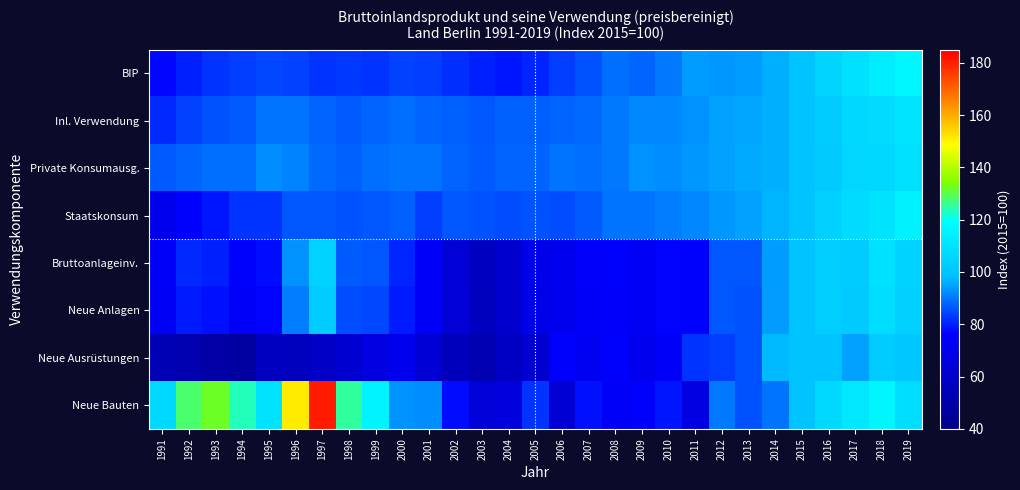

Which has a higher value, 1996 or 1992?

1996